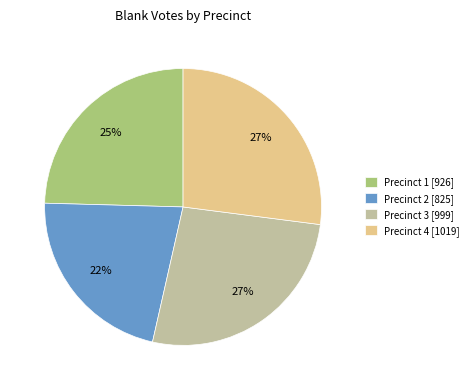

Does Precinct 2 account for over 50% of the chart?

No